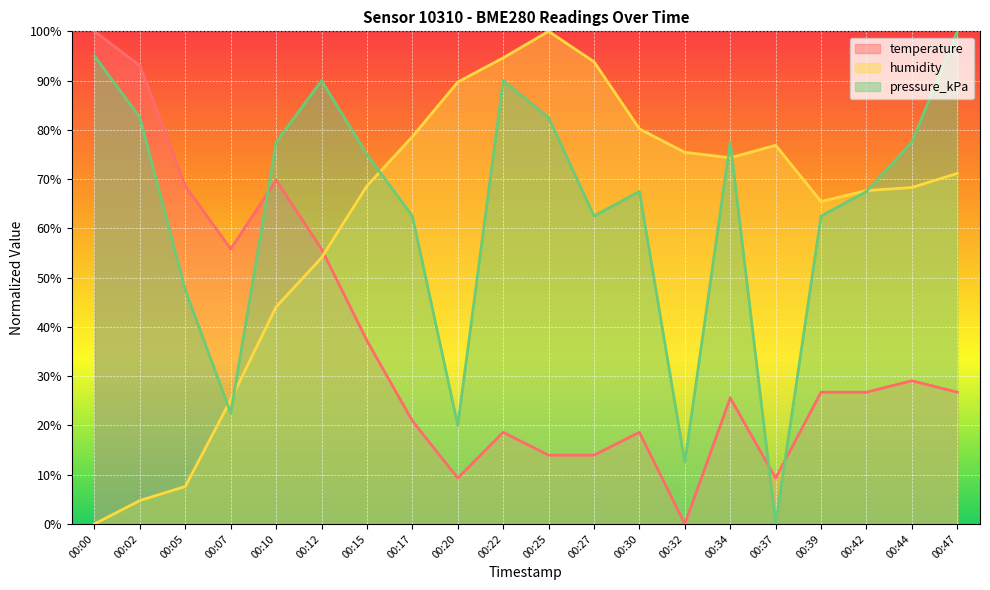

At how many categories does at least one series exceed 26?

20